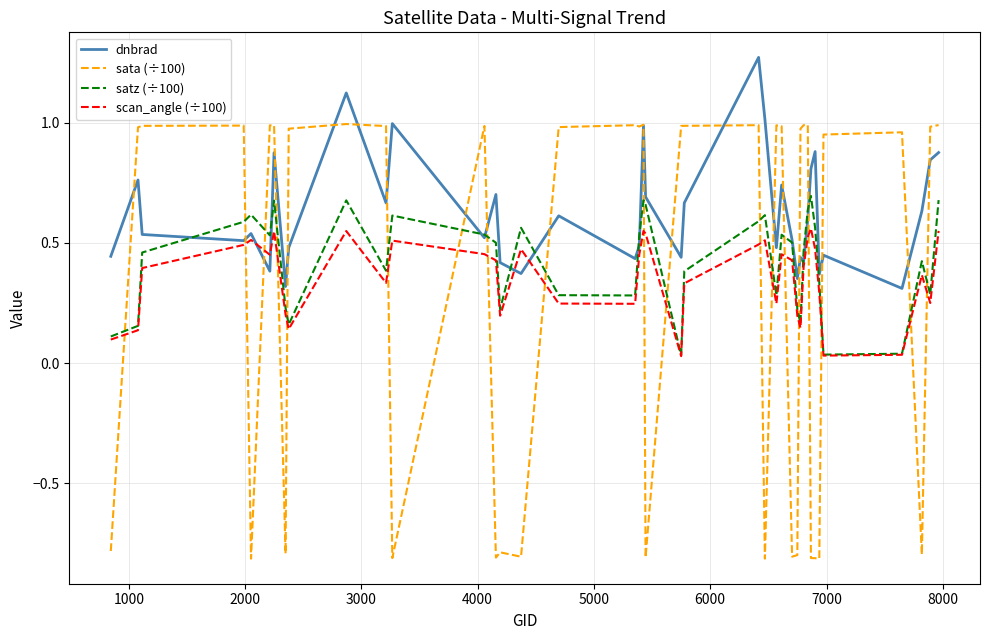

Which series has the largest total across all categories?

dnbrad